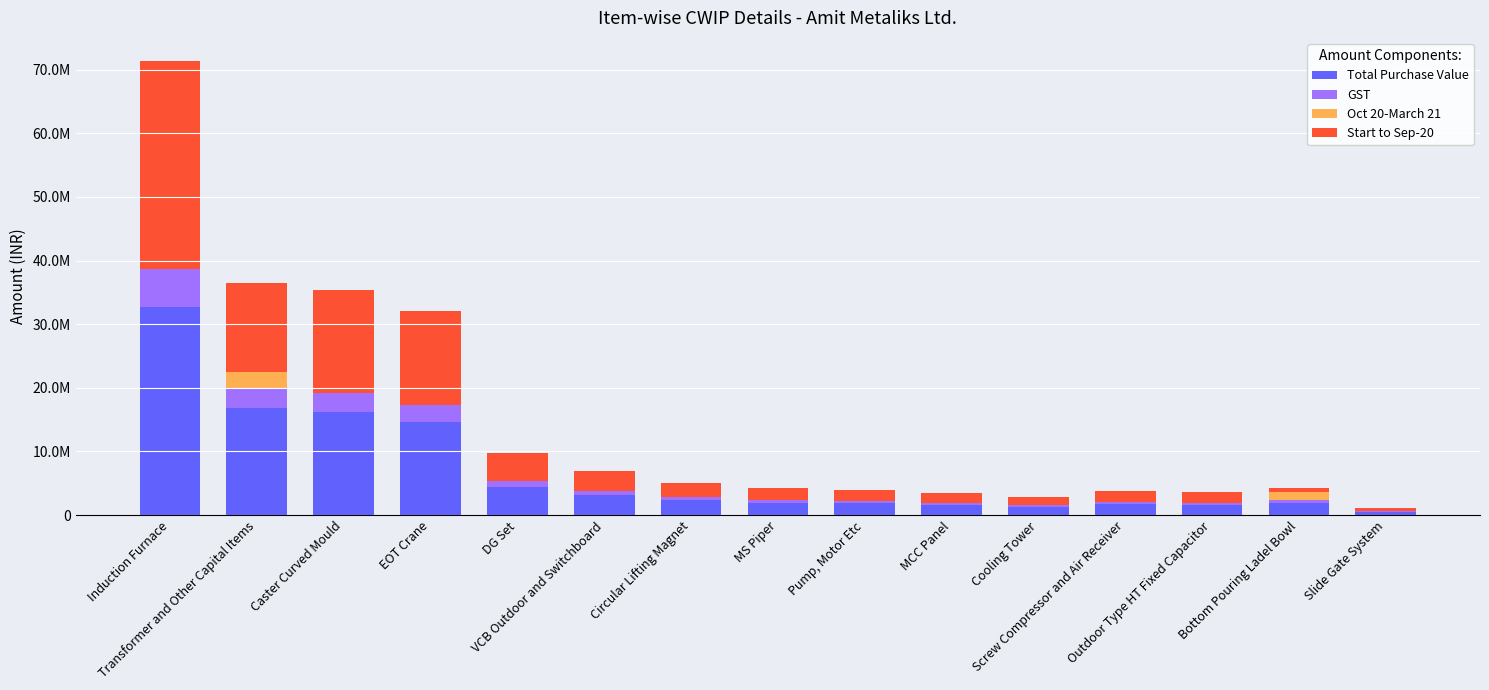

Does the chart contain stacked bars?

Yes